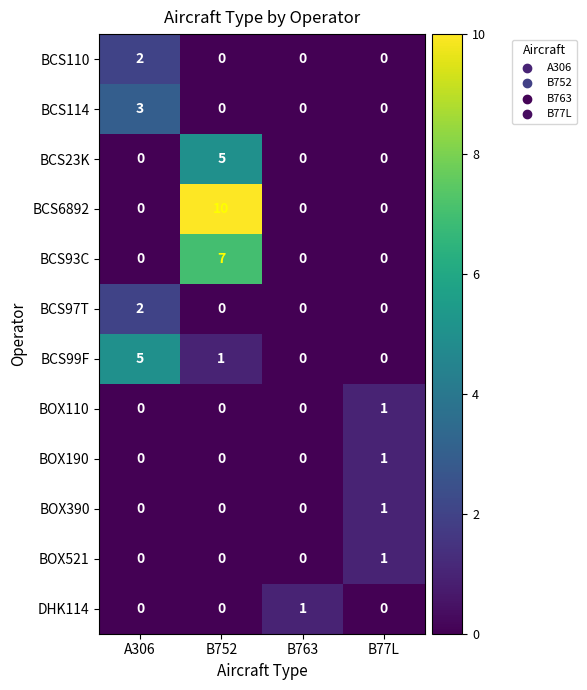

Is it true that BOX190 equals 1 at B77L?

True